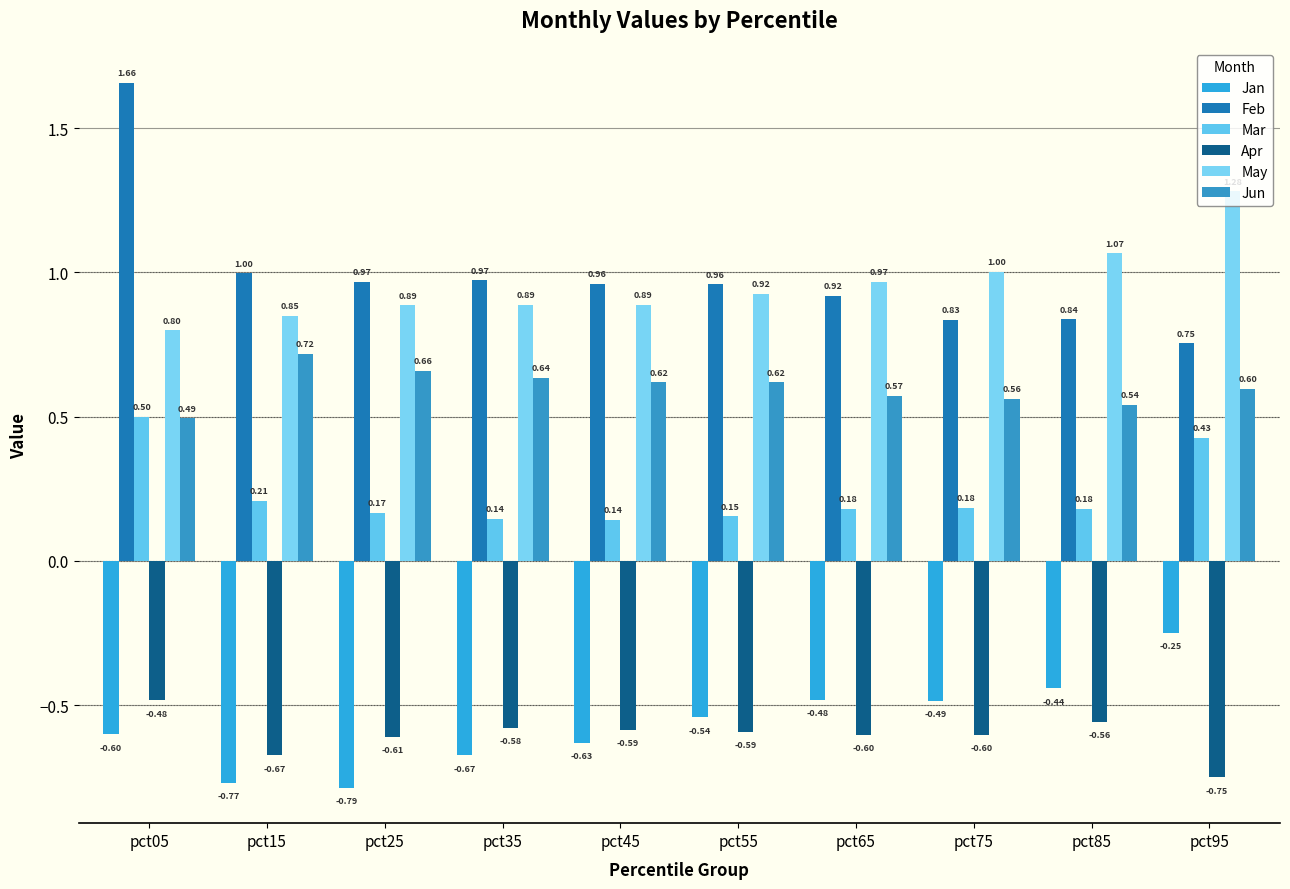

How many bars are there in total?

60